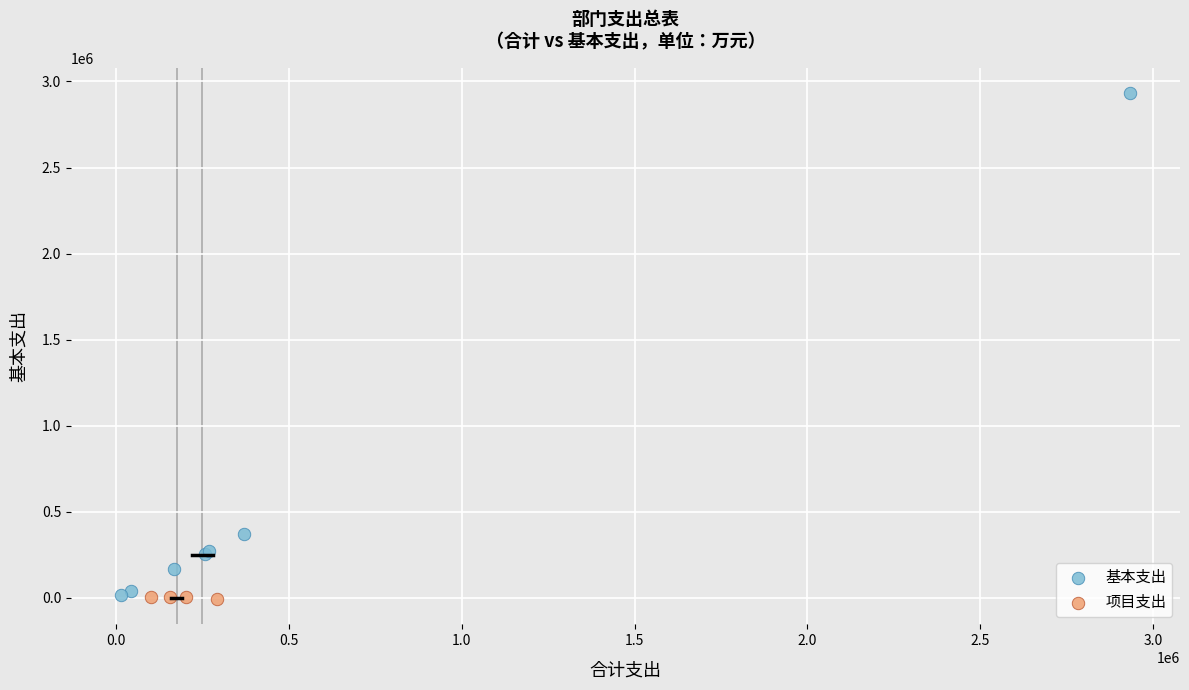

Which series reaches the maximum Y coordinate?

基本支出